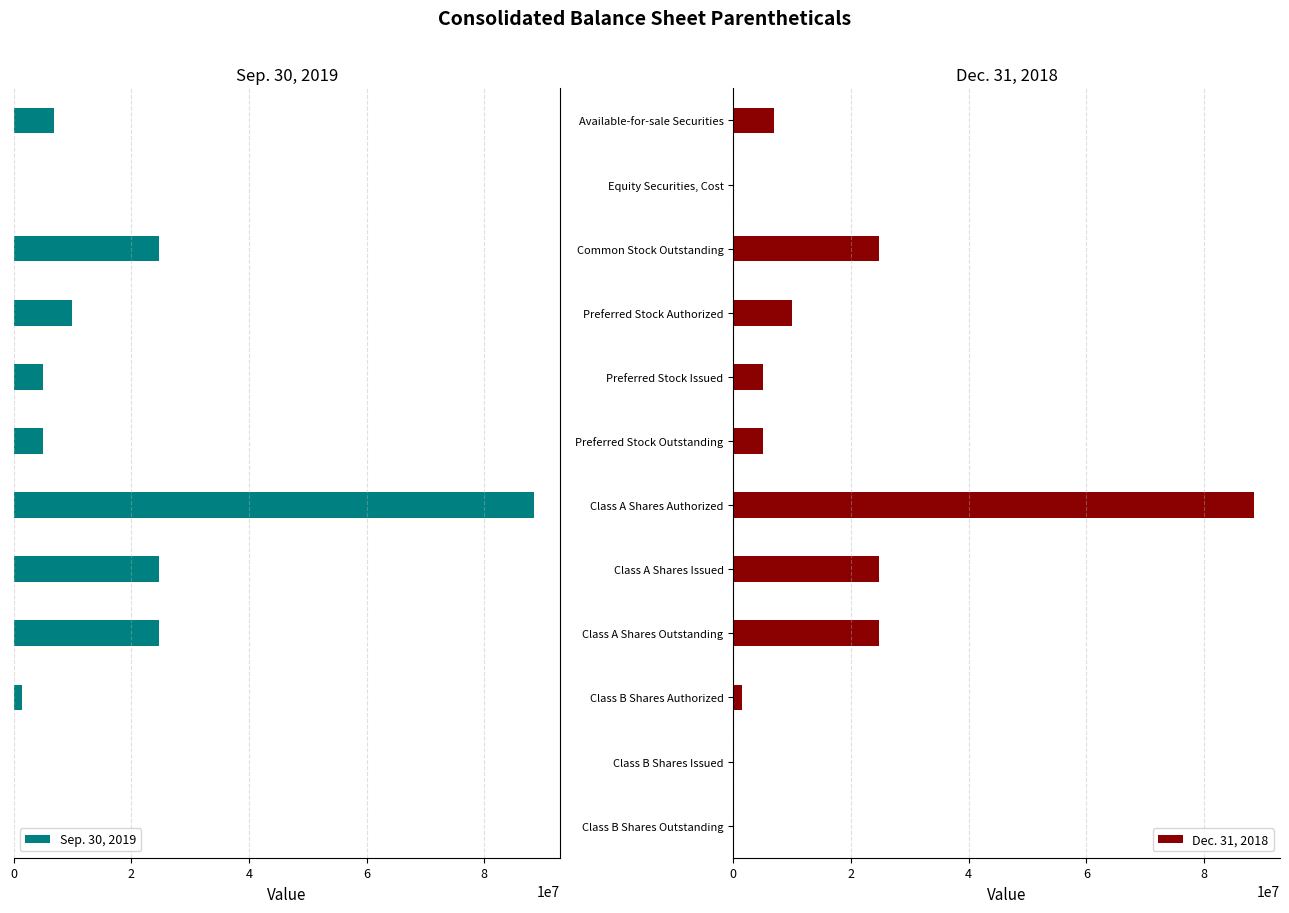

Rank the series by their average value, from lowest to highest.

Sep. 30, 2019, Dec. 31, 2018